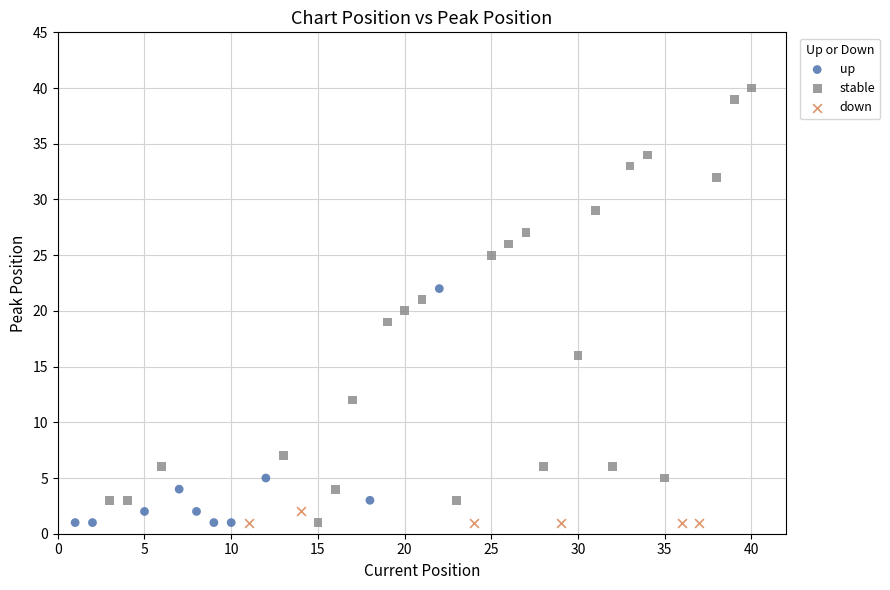

Which series has the largest Y range (max minus min)?

stable